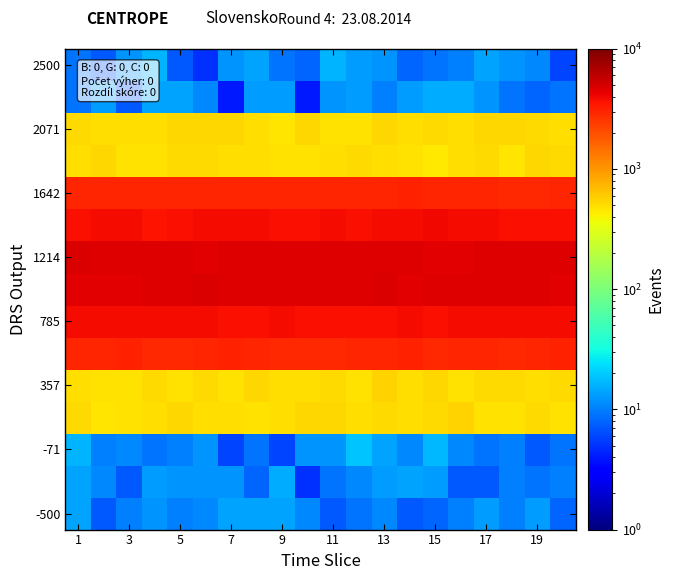

At how many categories does at least one series exceed 1035?

20